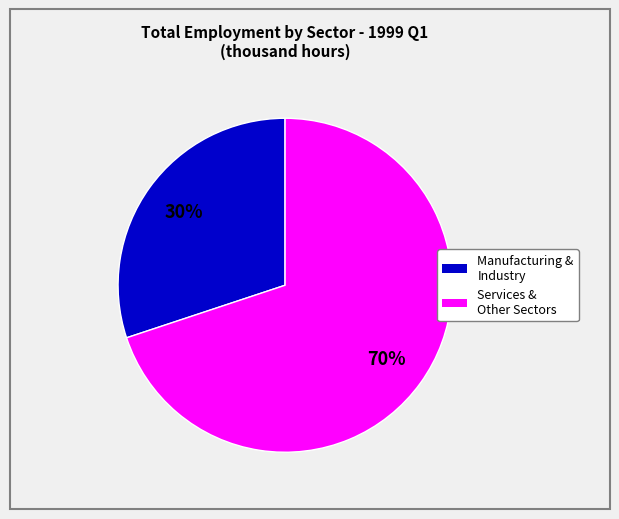

Does any single category account for the majority?

Yes